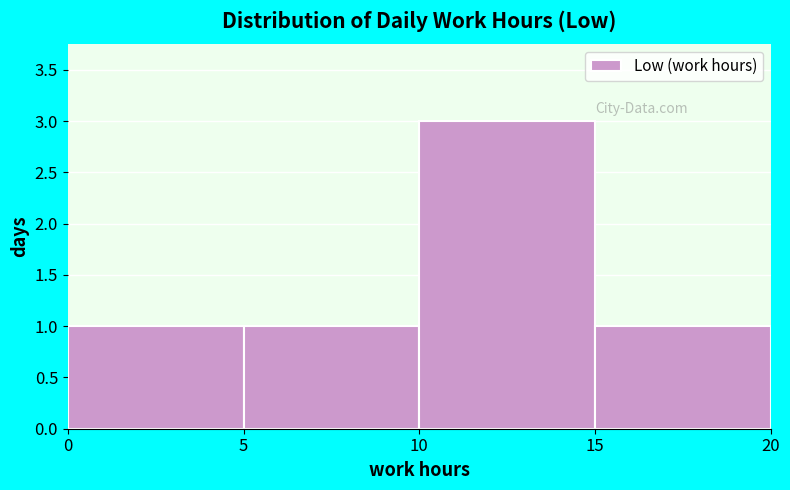

Over which range of the x-axis is the bar tallest?

10 to 15